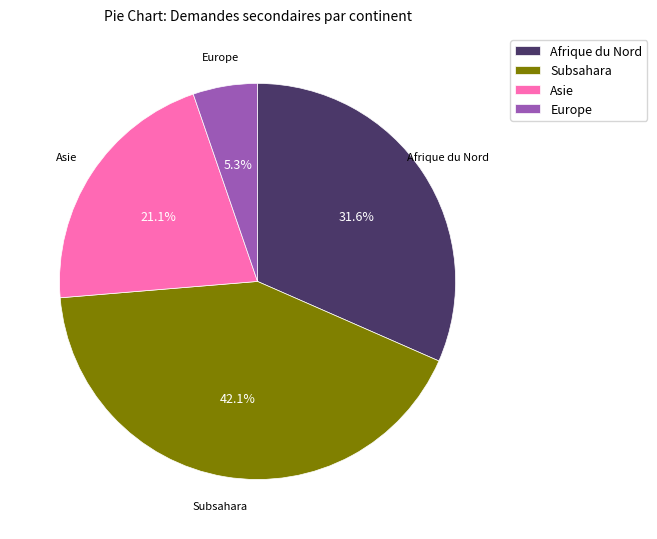

Rank the categories by value from highest to lowest.

Subsahara, Afrique du Nord, Asie, Europe